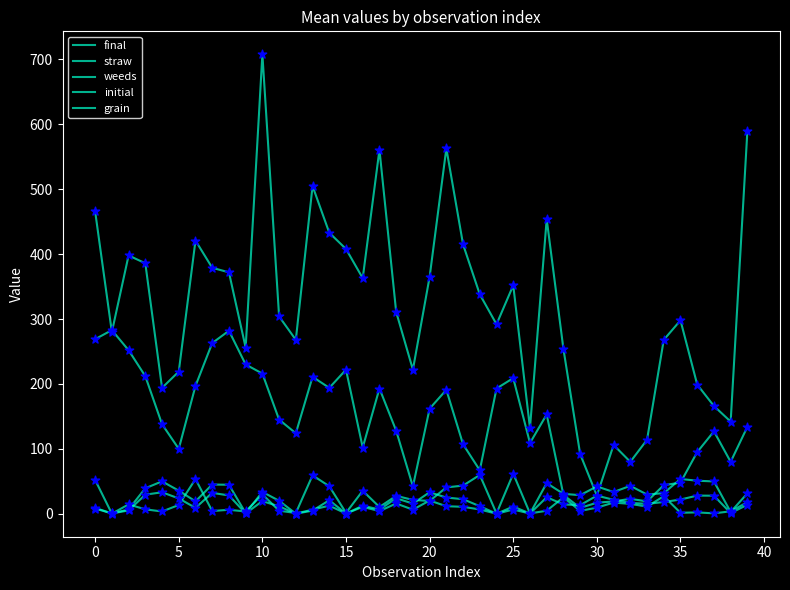

At how many categories does at least one series exceed 306?

20